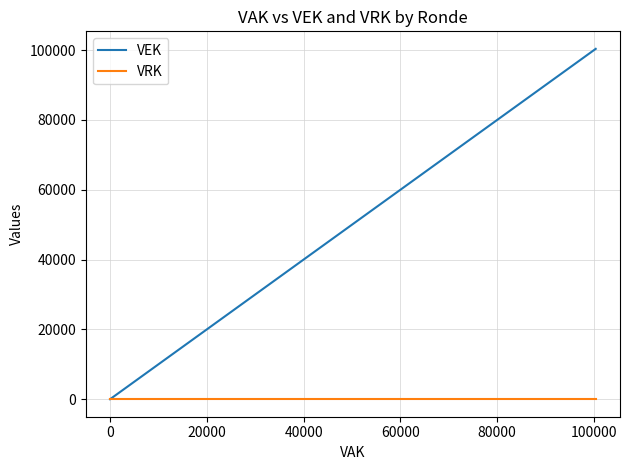

At 40000, list the series in order from largest to smallest.

VEK, VRK